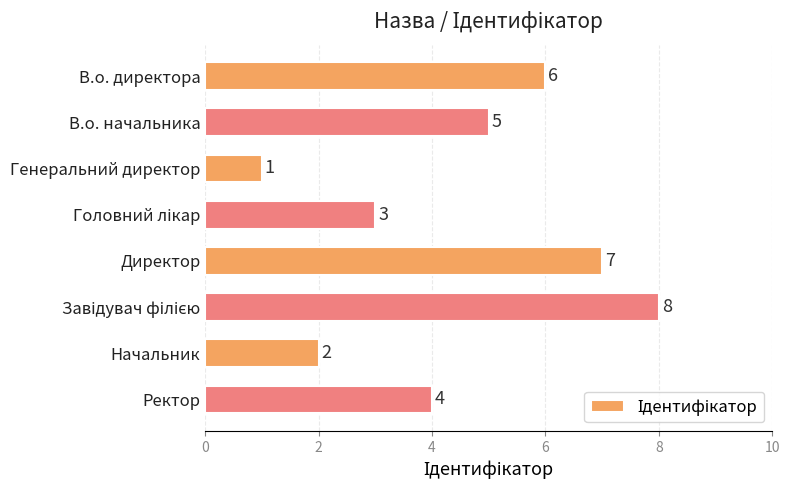

Does the chart contain stacked bars?

No